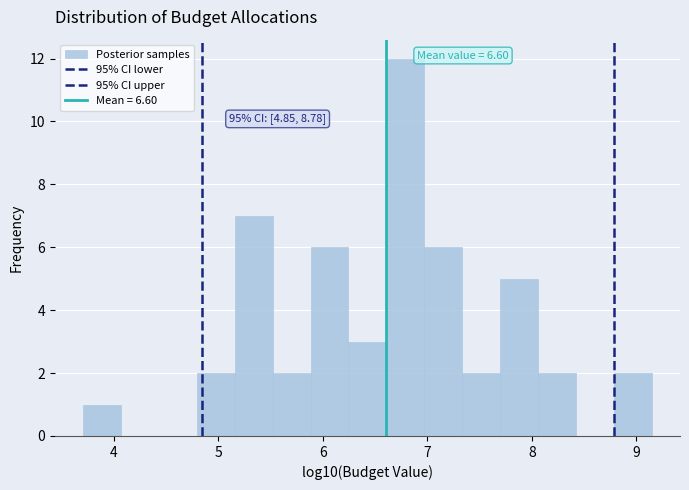

Read against the x-axis, roughly where is the centre of the tallest bar?

6.8